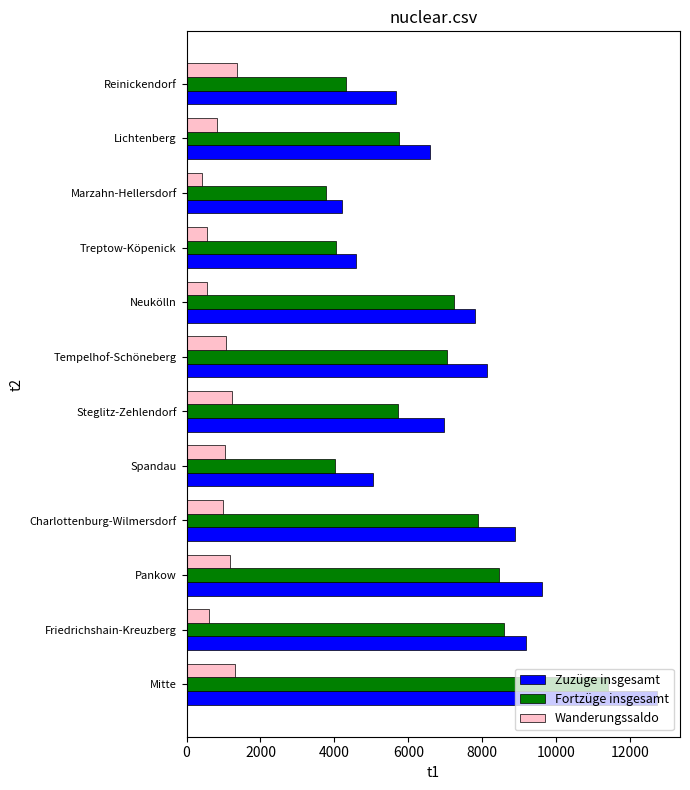

Which series has the widest spread of values?

Zuzüge insgesamt